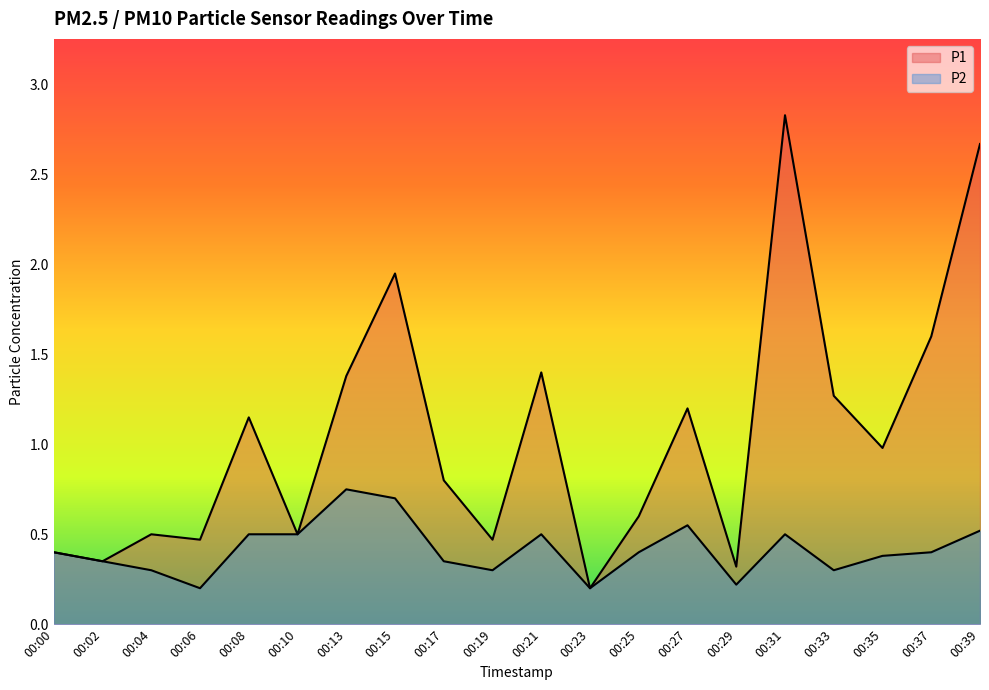

Is it true that P2 equals 0.7 at 00:15?

True